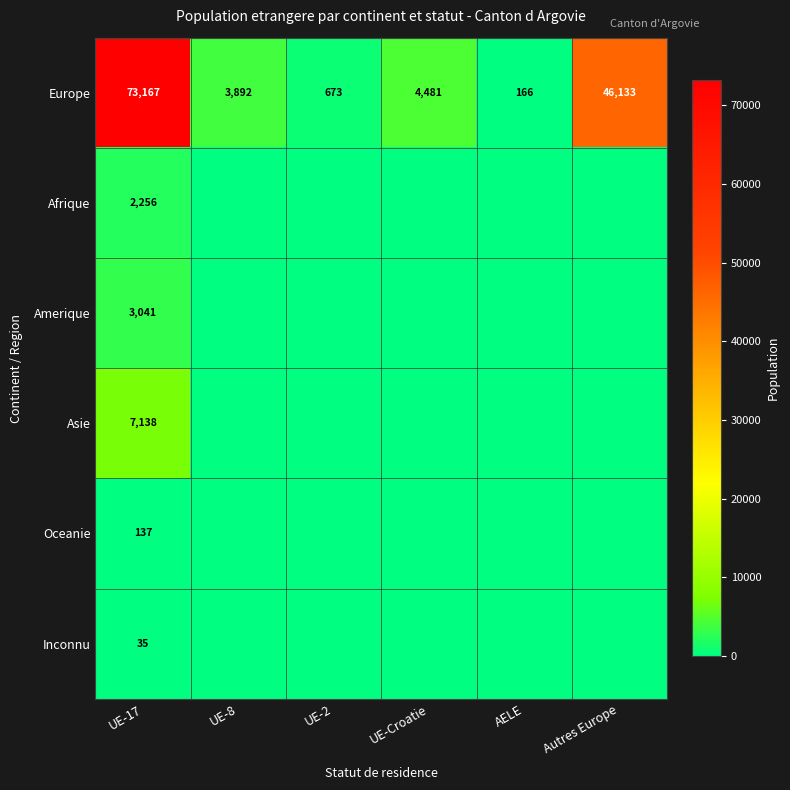

At how many categories does at least one series exceed 58232?

1